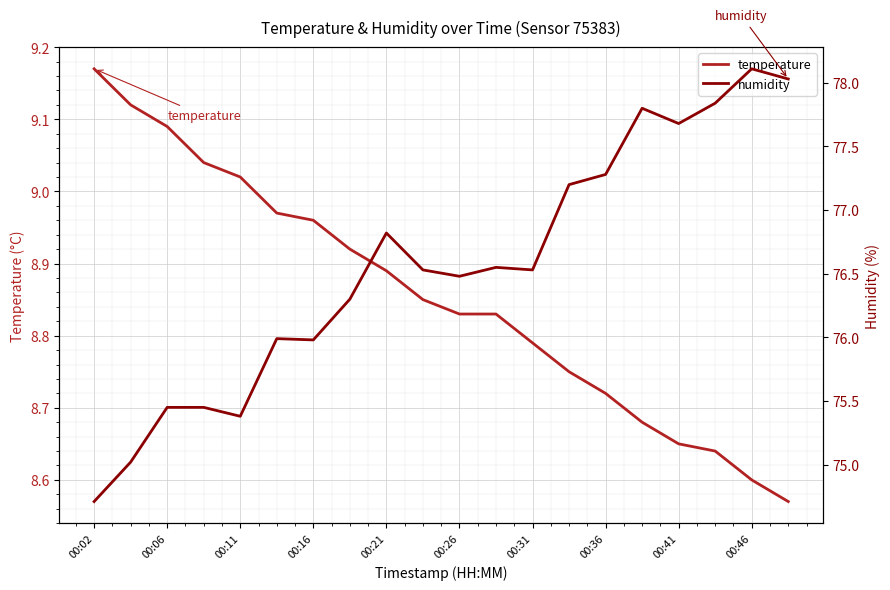

What are all the series names shown in the legend?

temperature, humidity